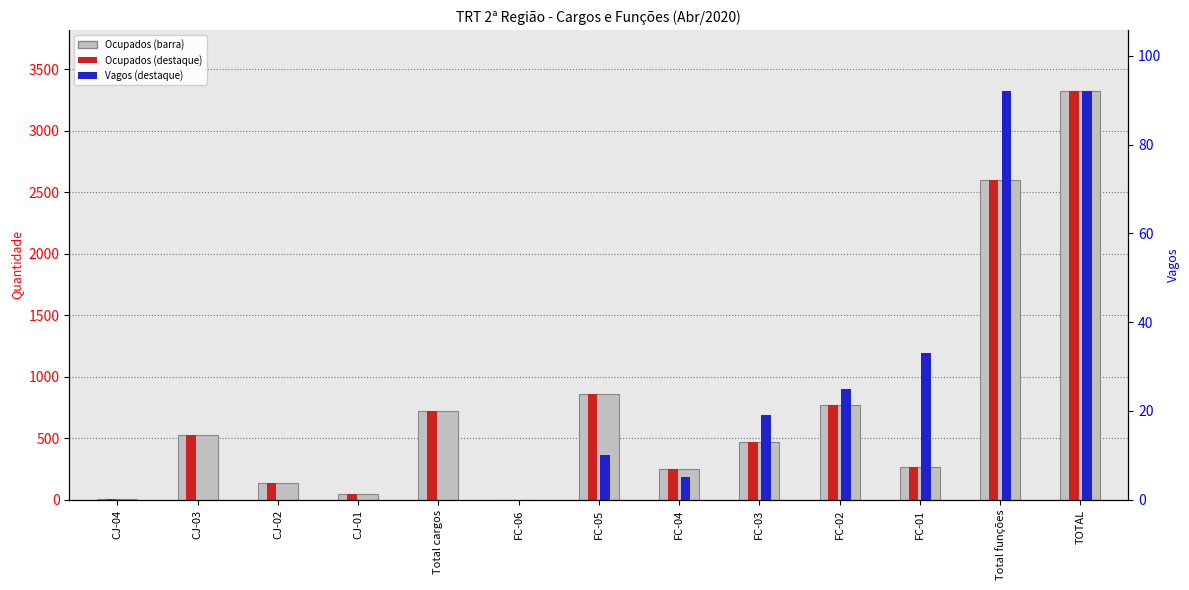

The chart shows a value of 529 at CJ-03. True or false?

True